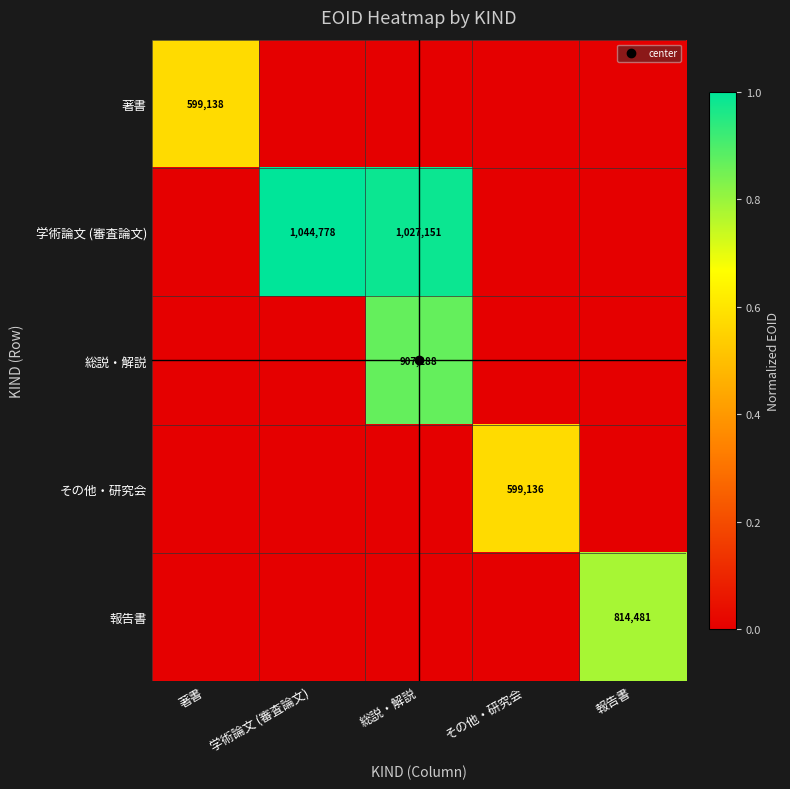

What is the average value of the その他・研究会 series?

0.1